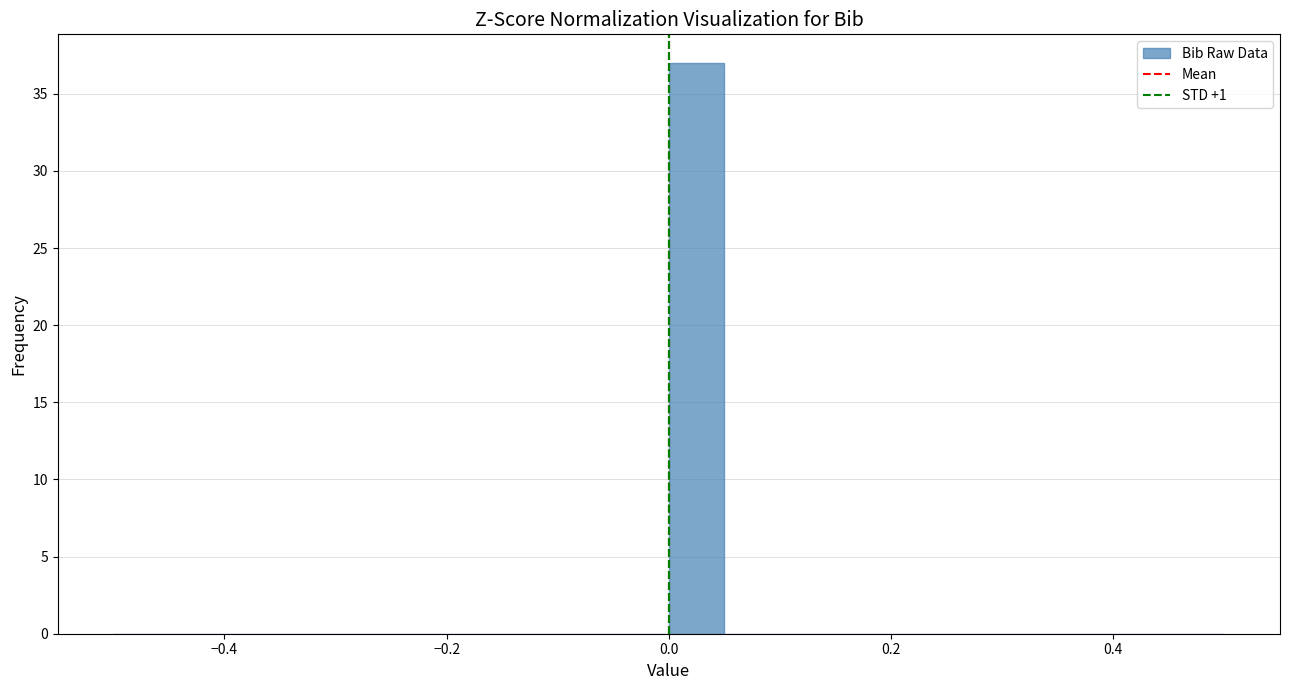

Read against the x-axis, roughly where is the centre of the tallest bar?

0.02